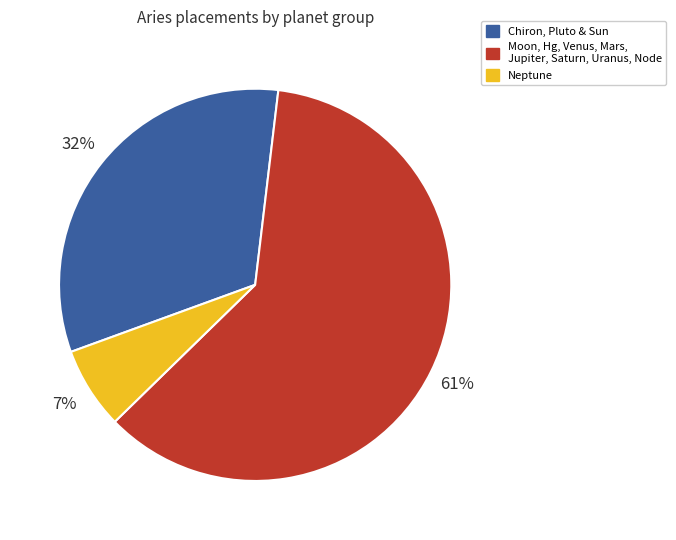

Is there a majority slice in this chart?

Yes